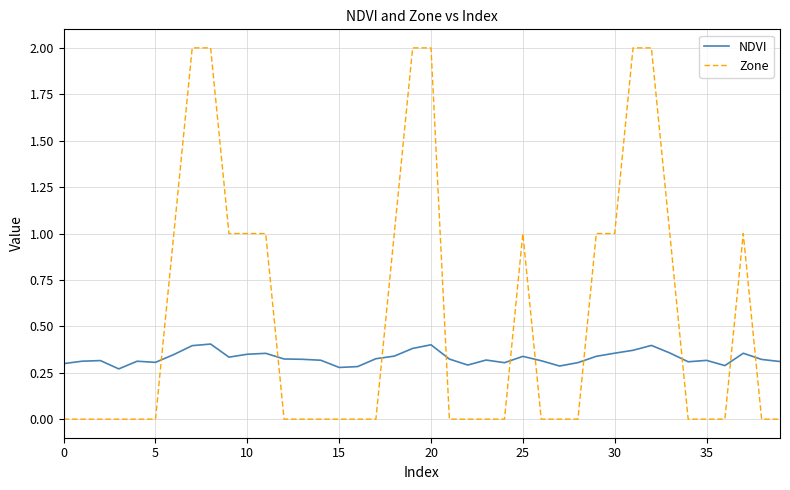

How many lines are shown in the chart?

2